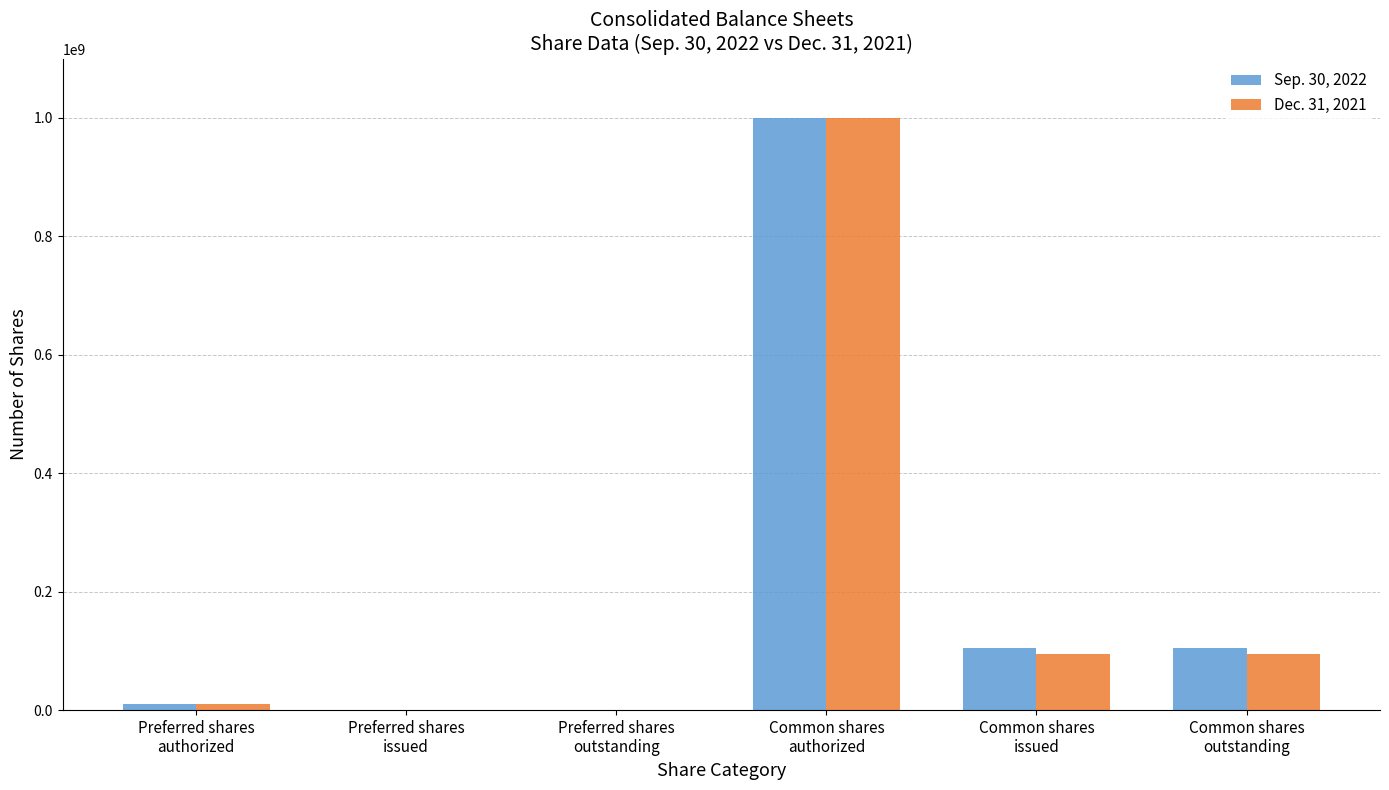

Which series changed the most between Preferred shares
outstanding and Common shares
outstanding?

Sep. 30, 2022